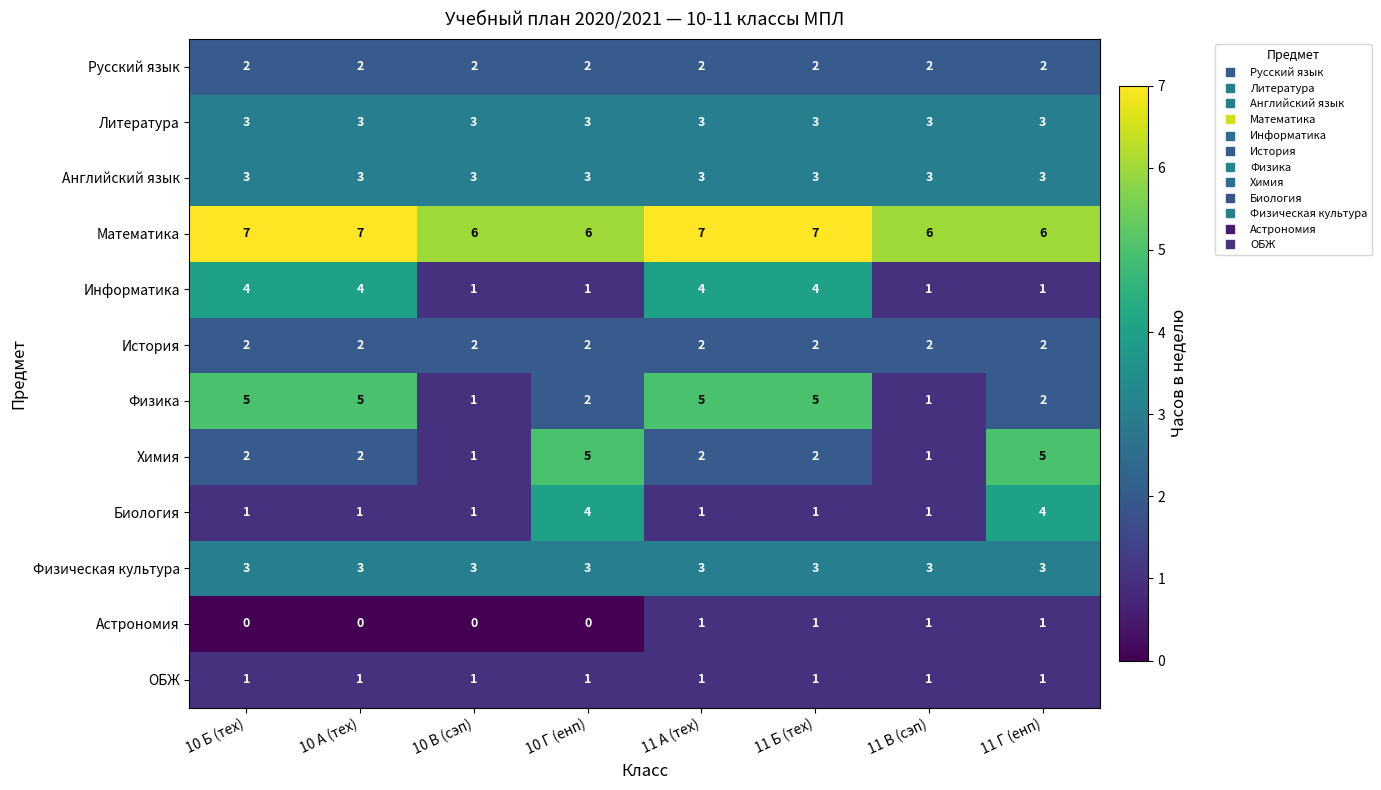

True or false: Русский язык has a value of 2 at 10 Г (енп).

True